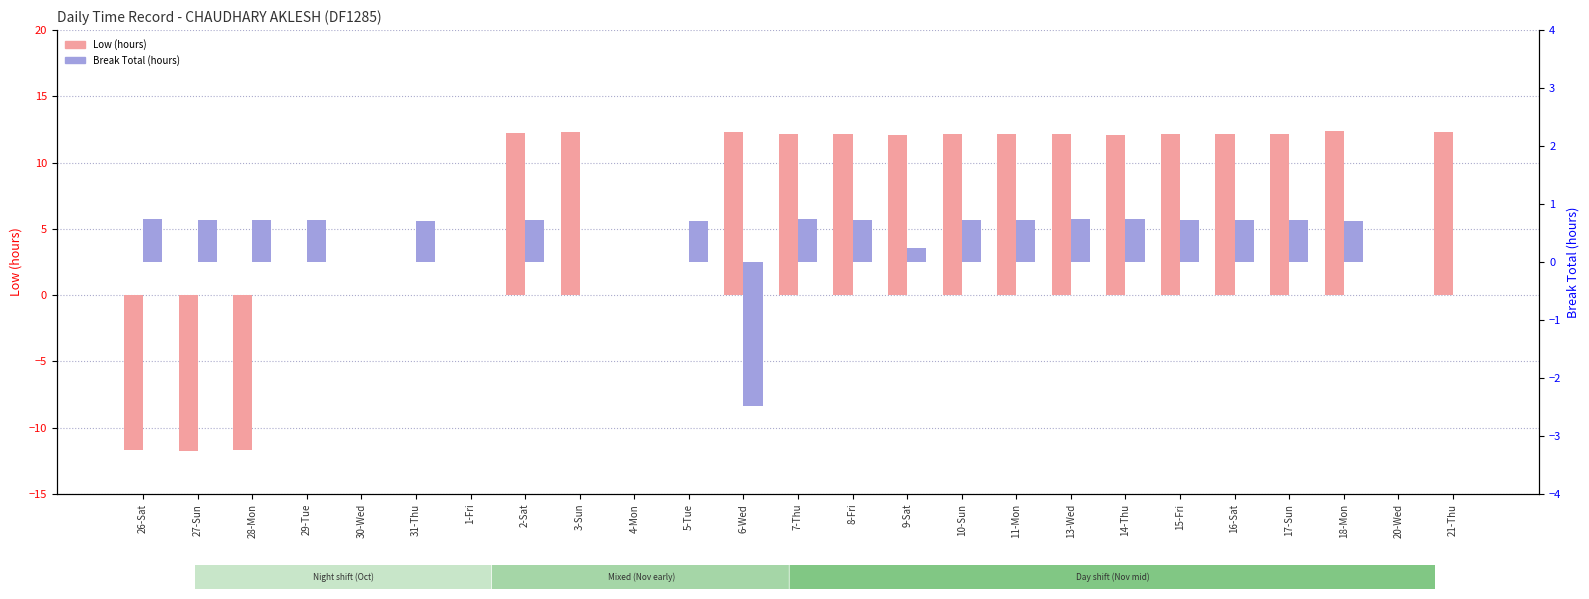

True or false: Low (hours) has a value of 12.1 at 14-Thu.

True